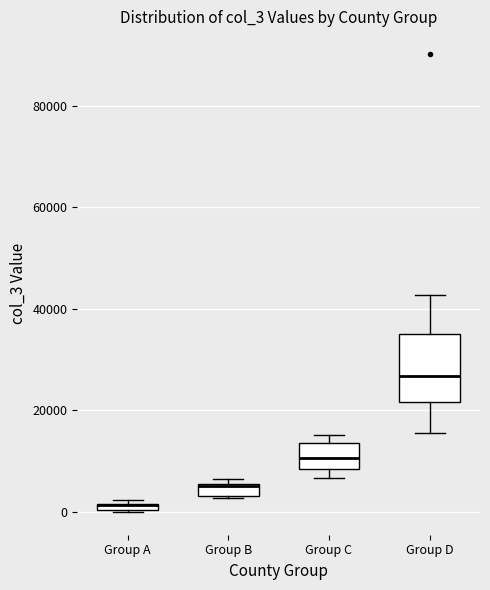

Which box is the tallest, from its lower edge to its upper edge?

Group D